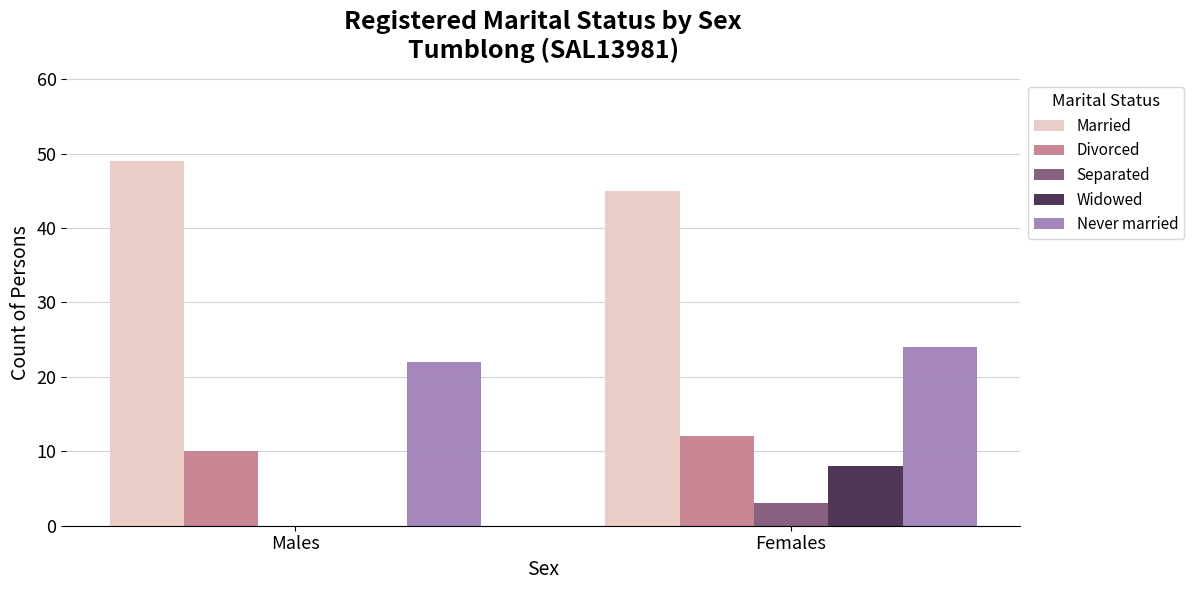

What is the sum of the Widowed values at Females and Males?

8